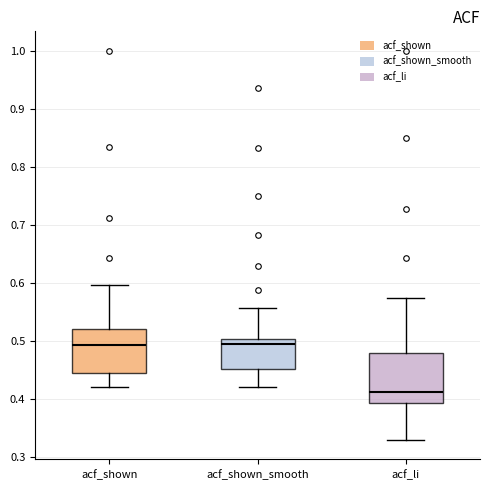

Reading left to right, transcribe this box plot: for each box, give where its median line is, the range the box spans, and where its two whiskers end, as read against the y-axis. The values are not printed on the chart, so give them approximately, as read against the axis.

acf_shown: median 0.49, box 0.44 to 0.52, whiskers 0.42 to 0.60
acf_shown_smooth: median 0.49, box 0.45 to 0.50, whiskers 0.42 to 0.56
acf_li: median 0.41, box 0.39 to 0.48, whiskers 0.33 to 0.57